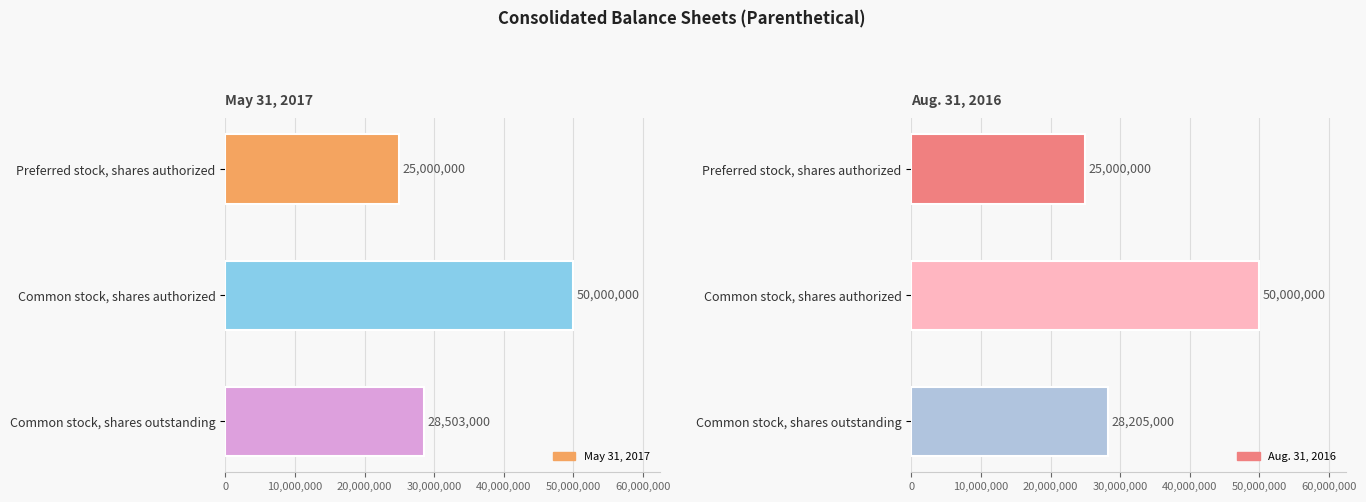

Read the Aug. 31, 2016 value at Common stock, shares outstanding, to the nearest 100.

28205000